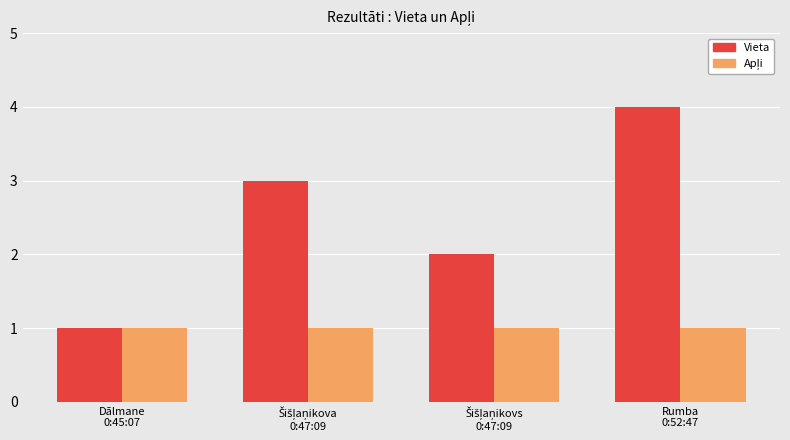

Which series has the widest spread of values?

Vieta